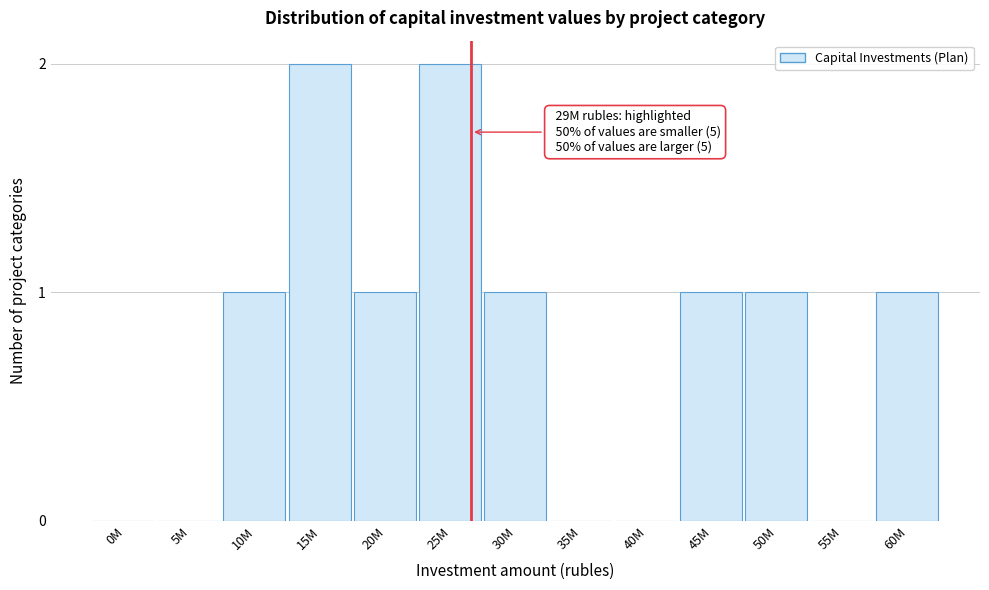

Reading left to right, transcribe all the data shown in this chart.

0M=0	5M=0	10M=1	15M=2	20M=1	25M=2	30M=1	35M=0	40M=0	45M=1	50M=1	55M=0	60M=1